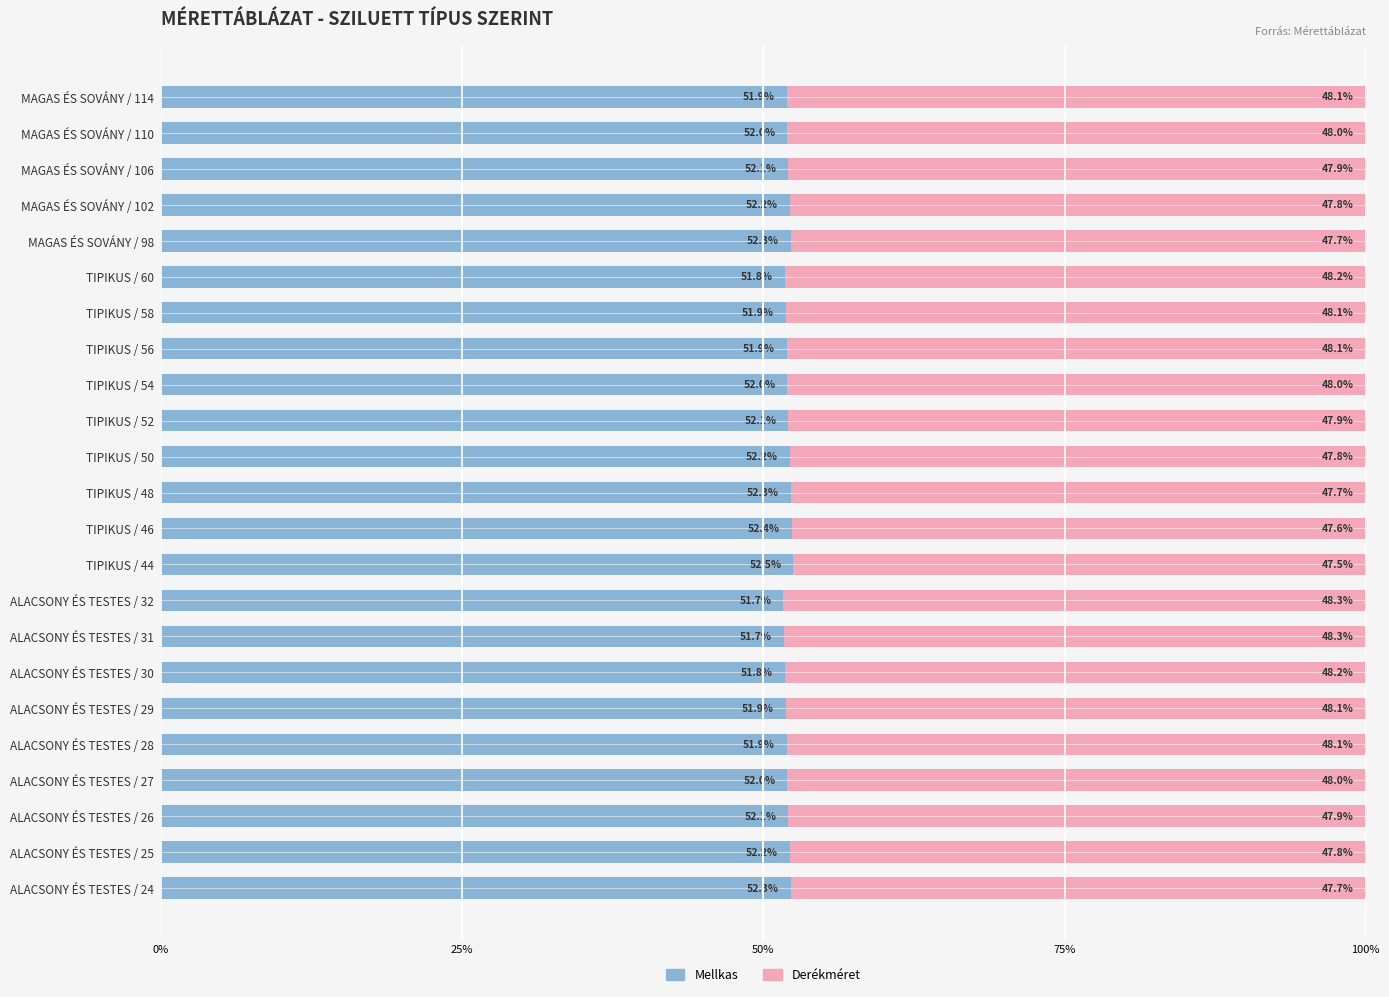

What is the total value across all series at ALACSONY ÉS TESTES / 25?

100.0